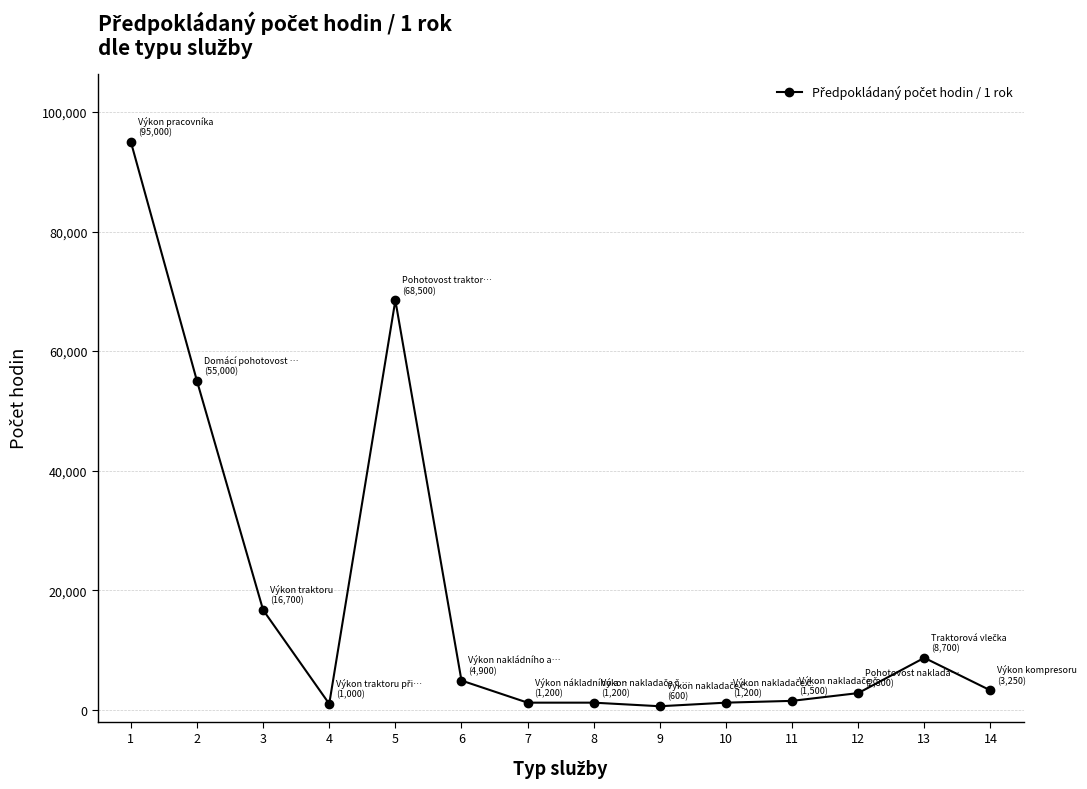

The chart shows a value of 1200 at 8. True or false?

True